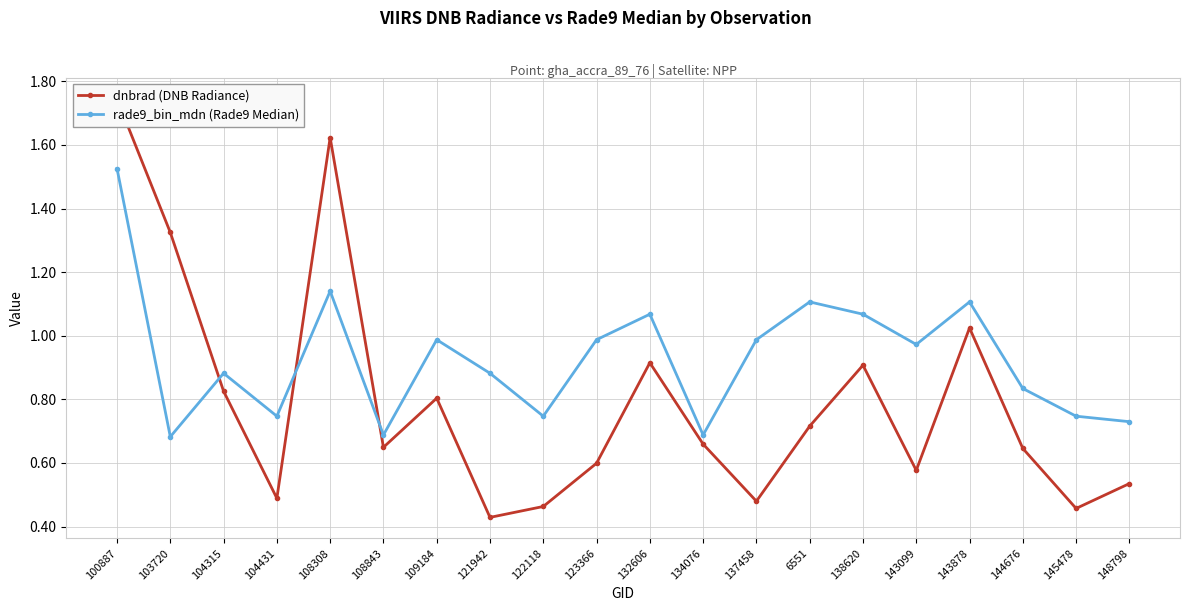

Is it true that dnbrad (DNB Radiance) equals 0.7 at 145478?

False